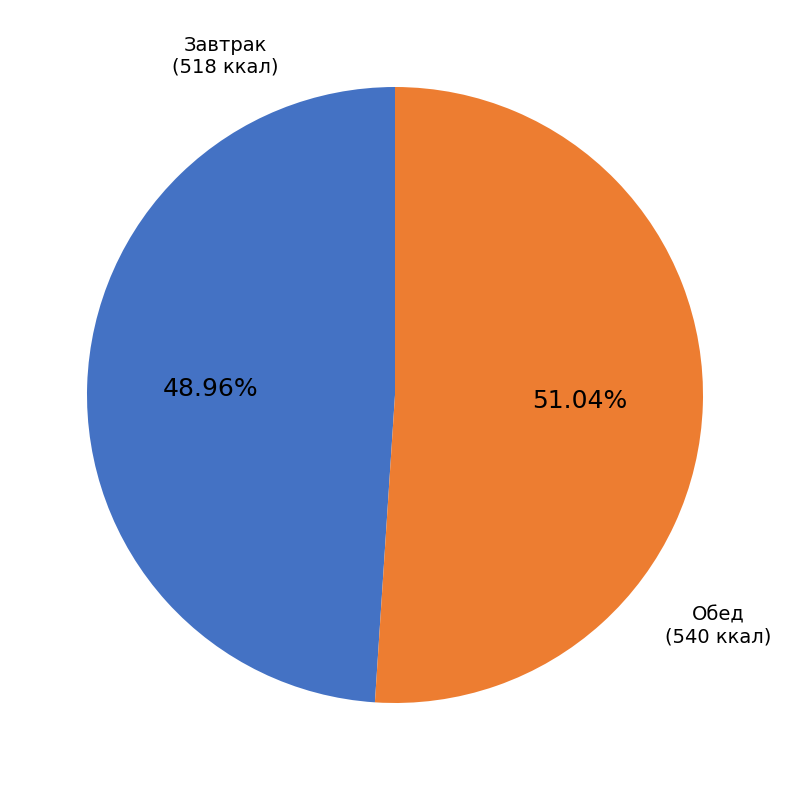

Does any single category account for the majority?

Yes